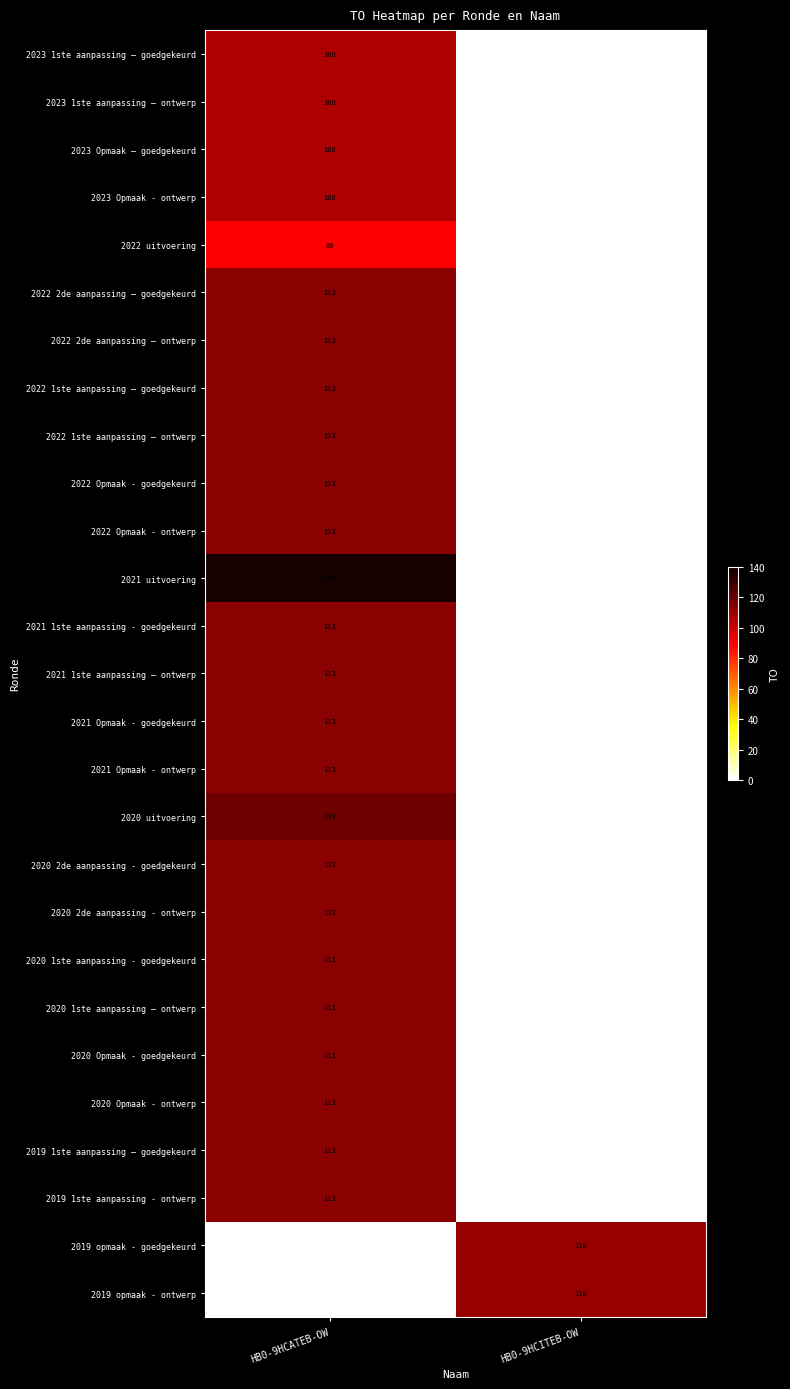

Is it true that 2022 2de aanpassing – ontwerp equals 198 at HB0-9HCATEB-OW?

False